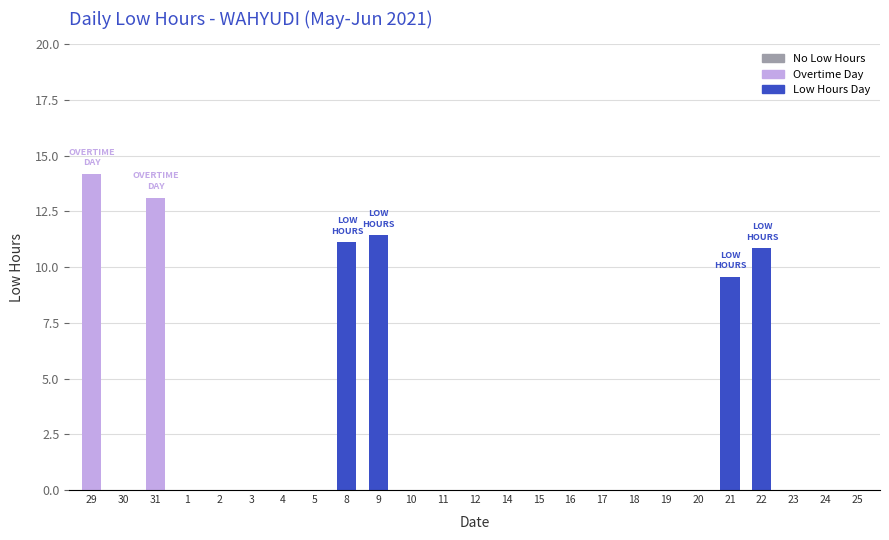

Reading left to right, what are all the values shown in this chart?

29=14.2	30=0.0	31=13.1	1=0.0	2=0.0	3=0.0	4=0.0	5=0.0	8=11.1	9=11.4	10=0.0	11=0.0	12=0.0	14=0.0	15=0.0	16=0.0	17=0.0	18=0.0	19=0.0	20=0.0	21=9.6	22=10.8	23=0.0	24=0.0	25=0.0